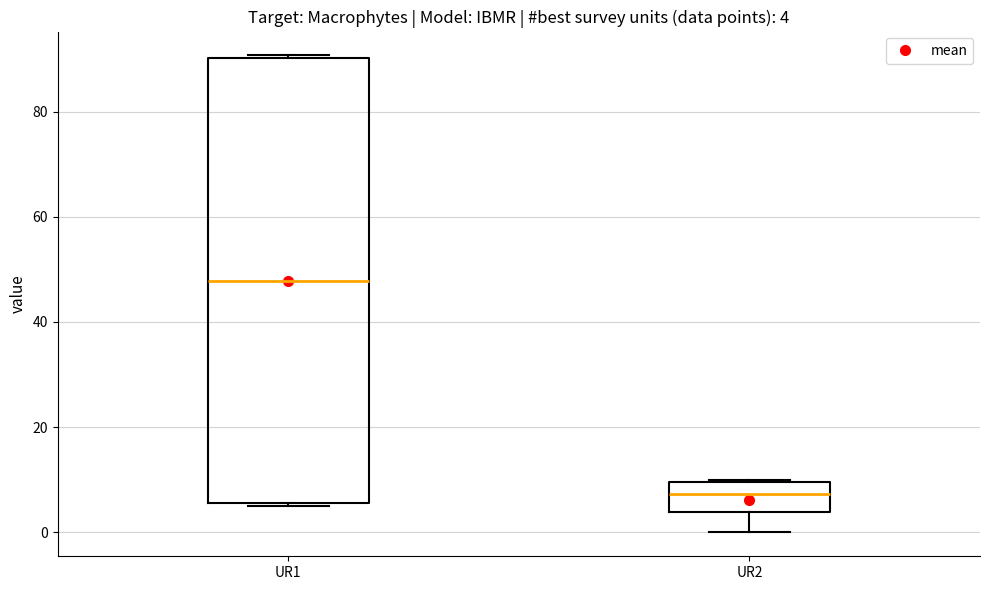

Comparing the boxes themselves (not the whiskers), which one is the tallest?

UR1